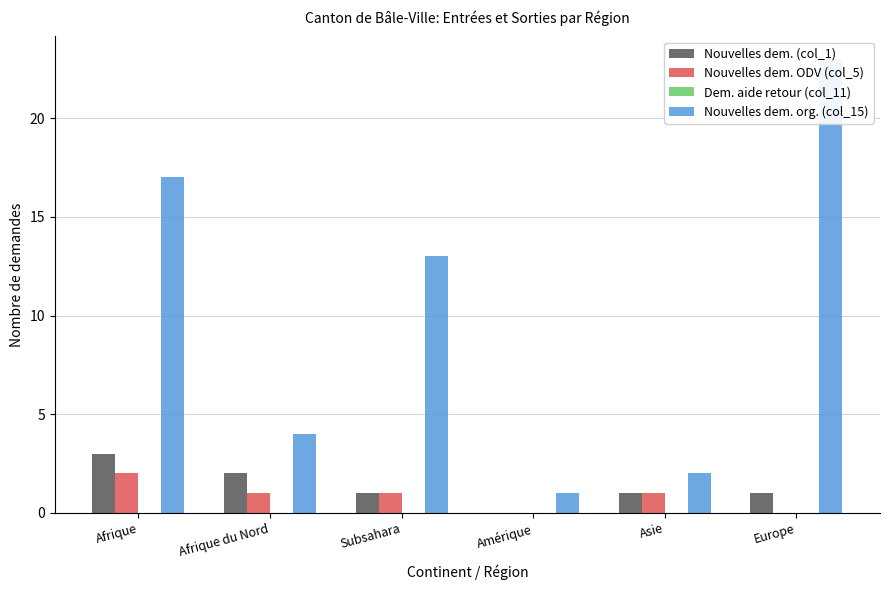

What is the greatest value displayed?

23